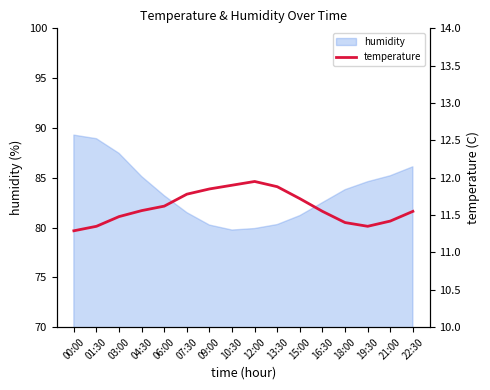

True or false: humidity has a value of 88.9 at 01:30.

True